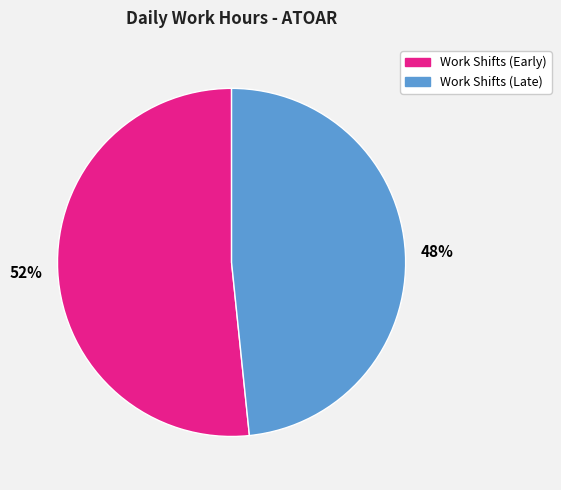

To the nearest percent, what is the average slice percentage?

50%